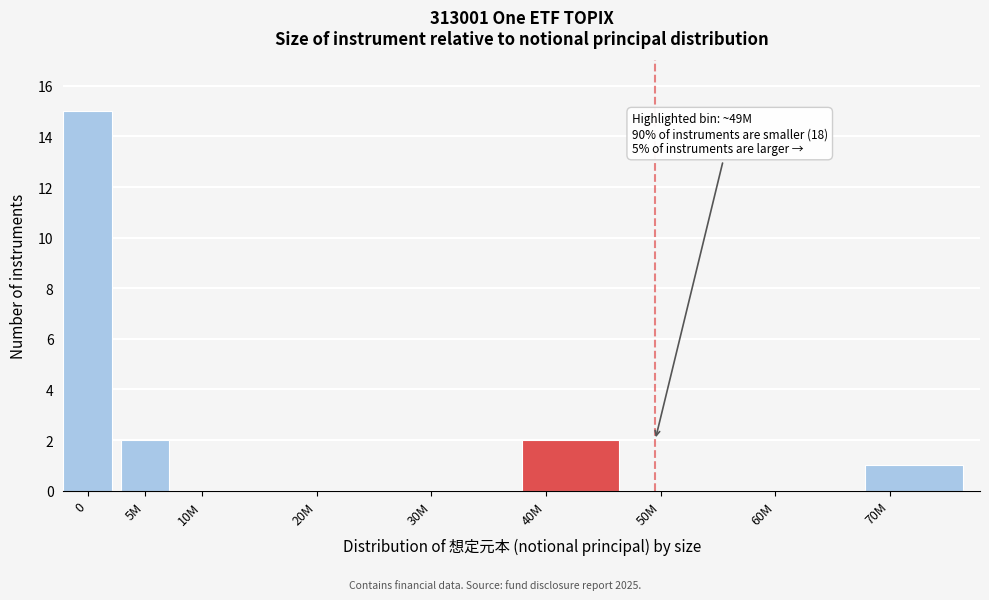

Reading left to right, extract all data points from this chart.

0=15	5M=2	10M=0	20M=0	30M=0	40M=2	50M=0	60M=0	70M=1